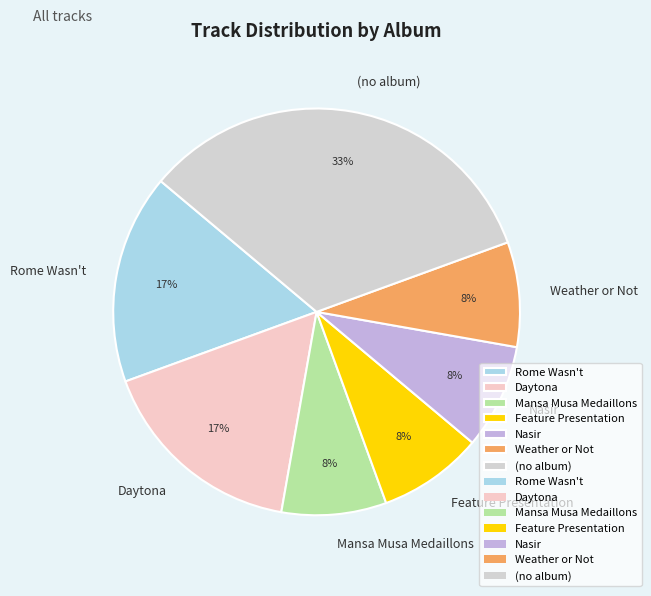

Is it true that Nasir is 17% of the pie?

False